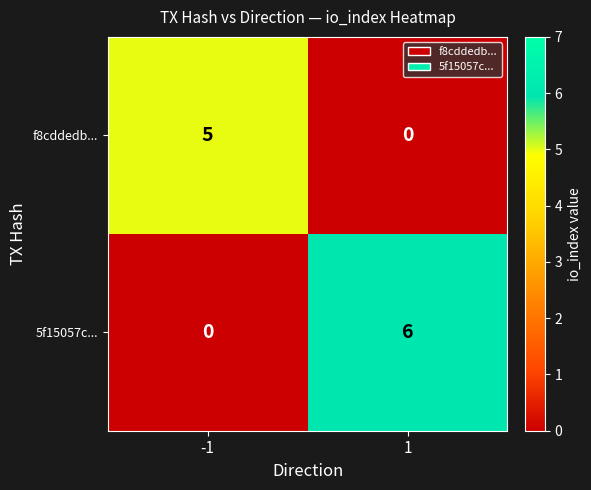

How many distinct data groups are displayed?

2